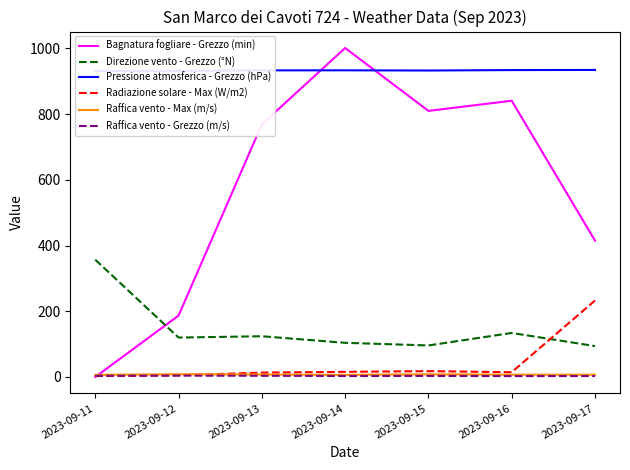

Reading left to right, what are all the values shown in this chart?

Bagnatura fogliare - Grezzo (min): 0.0	186.8	768.9	1001.3	809.9	840.8	415.0
Direzione vento - Grezzo (°N): 357.0	120.0	124.0	104.0	96.0	134.0	94.0
Pressione atmosferica - Grezzo (hPa): 931.3	931.7	933.2	933.4	932.8	934.1	934.5
Radiazione solare - Max (W/m2): 3.0	5.1	13.3	15.7	17.8	14.6	232.7
Raffica vento - Max (m/s): 6.3	8.5	7.4	6.5	8.1	7.1	7.0
Raffica vento - Grezzo (m/s): 3.8	4.1	3.7	3.0	3.3	2.7	2.9